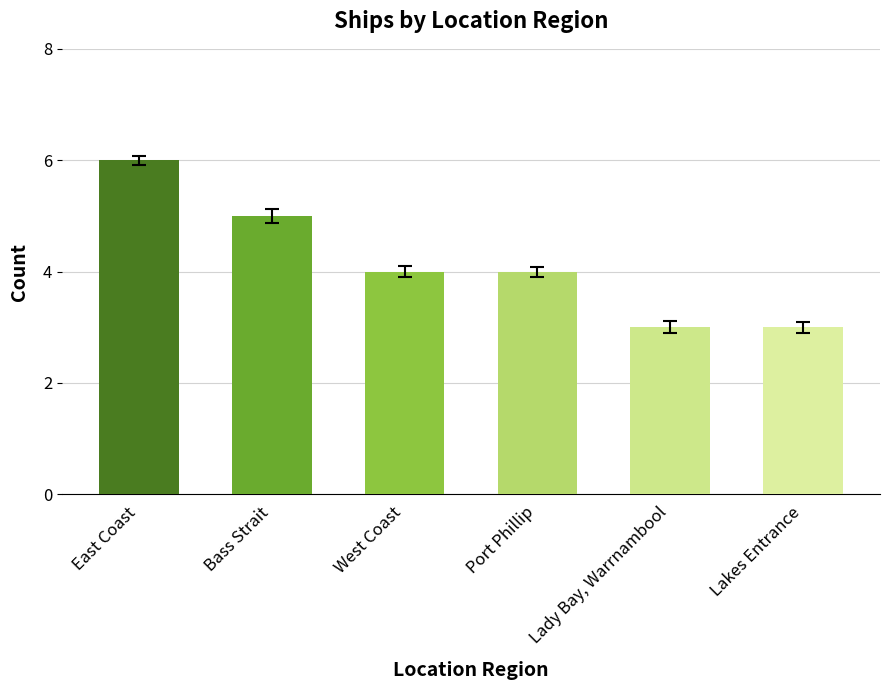

How many series are shown in this chart?

1